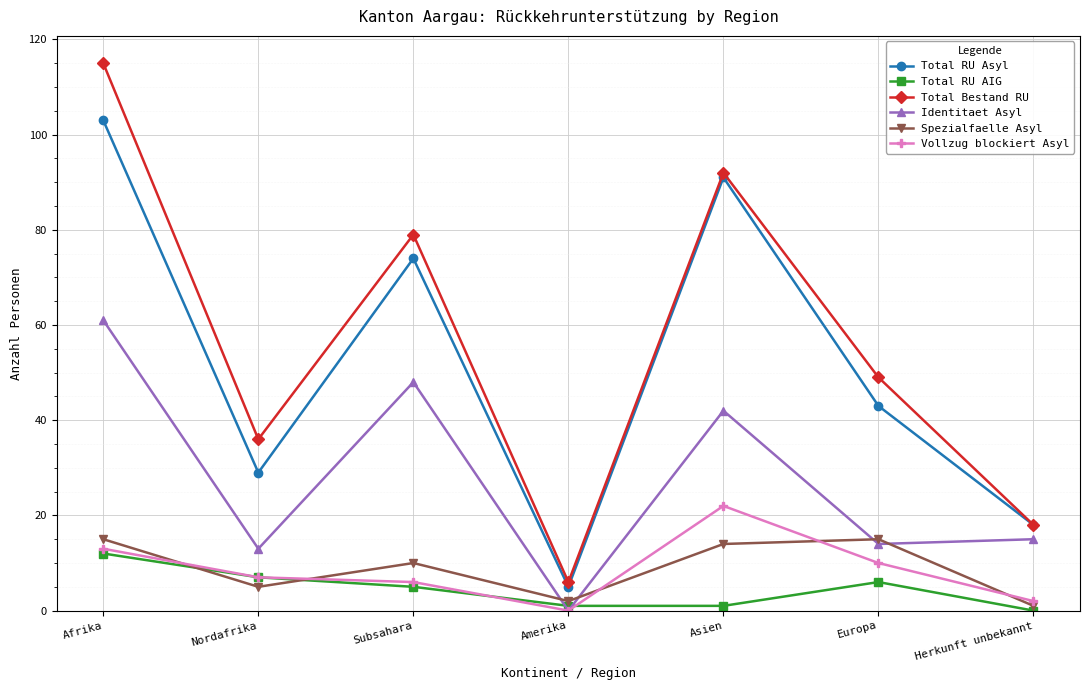

Reading left to right, list all the values displayed in this chart.

Total RU Asyl: 103	29	74	5	91	43	18
Total RU AIG: 12	7	5	1	1	6	0
Total Bestand RU: 115	36	79	6	92	49	18
Identitaet Asyl: 61	13	48	0	42	14	15
Spezialfaelle Asyl: 15	5	10	2	14	15	1
Vollzug blockiert Asyl: 13	7	6	0	22	10	2